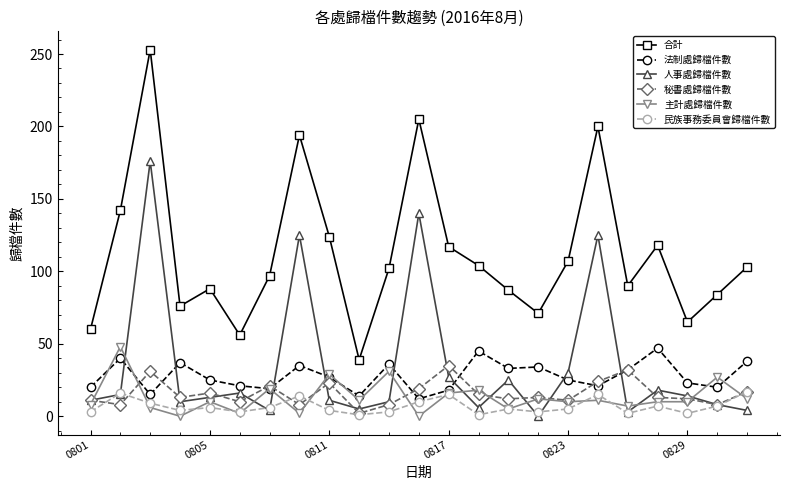

Which series has the largest total across all categories?

合計